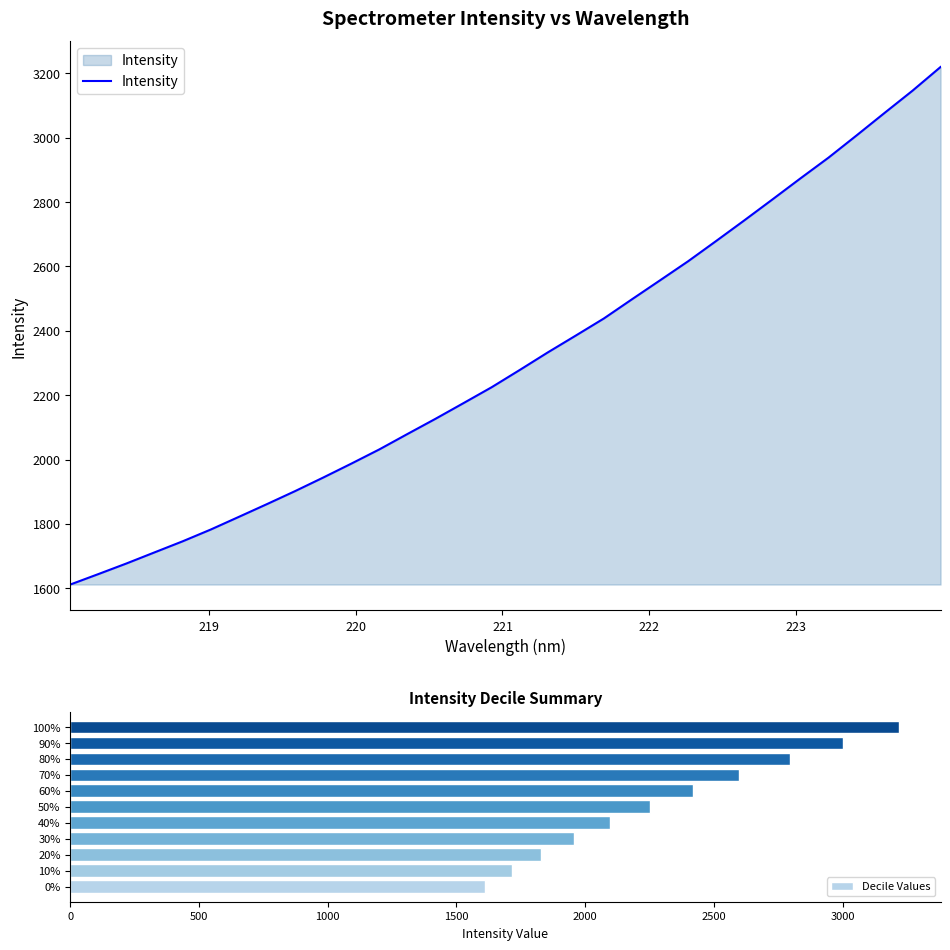

Reading left to right, list all the values displayed in this chart.

1611.5	1644.0	1677.0	1711.5	1745.9	1782.5	1821.8	1861.5	1901.8	1943.9	1987.1	2031.5	2079.3	2126.6	2175.4	2224.7	2278.3	2332.9	2385.4	2438.5	2498.1	2557.0	2616.2	2679.2	2743.1	2807.9	2873.5	2937.9	3006.9	3076.9	3146.3	3219.9